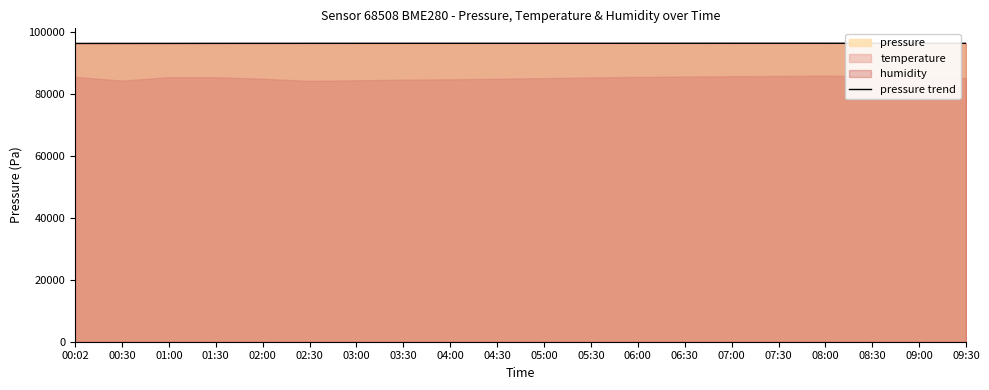

What is the sum of the values at 03:00 and 00:30?

192863.6